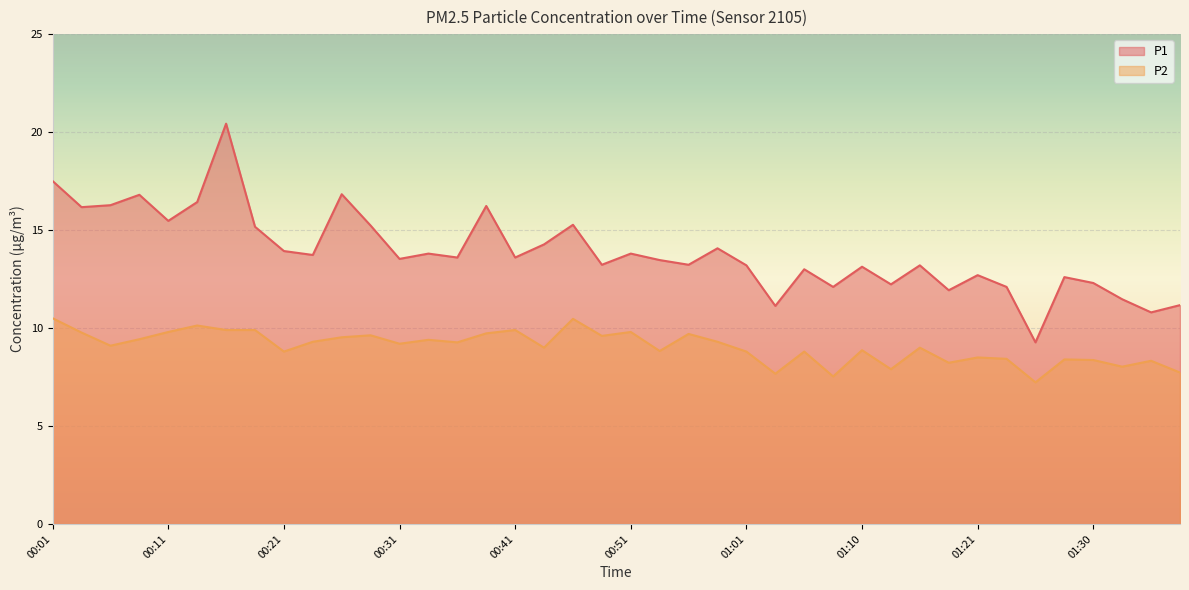

What position from the left is 00:26?

11